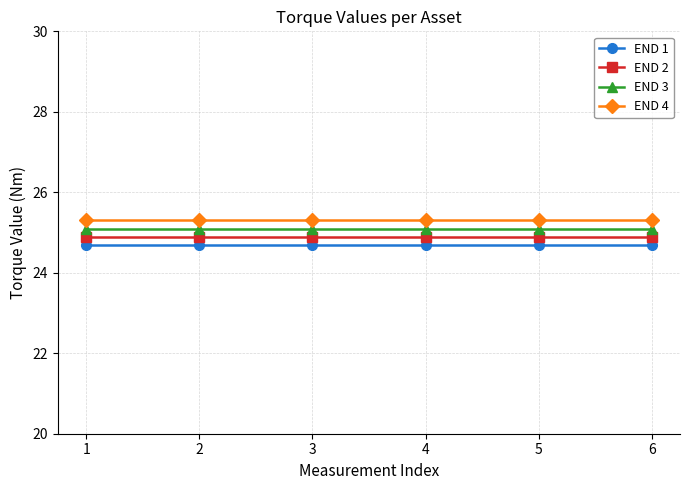

What is the average value of the END 4 series?

25.3